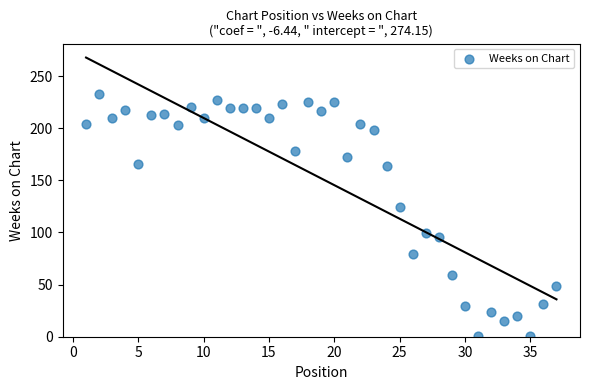

What Y value in the scatter plot is closest to 117?

124